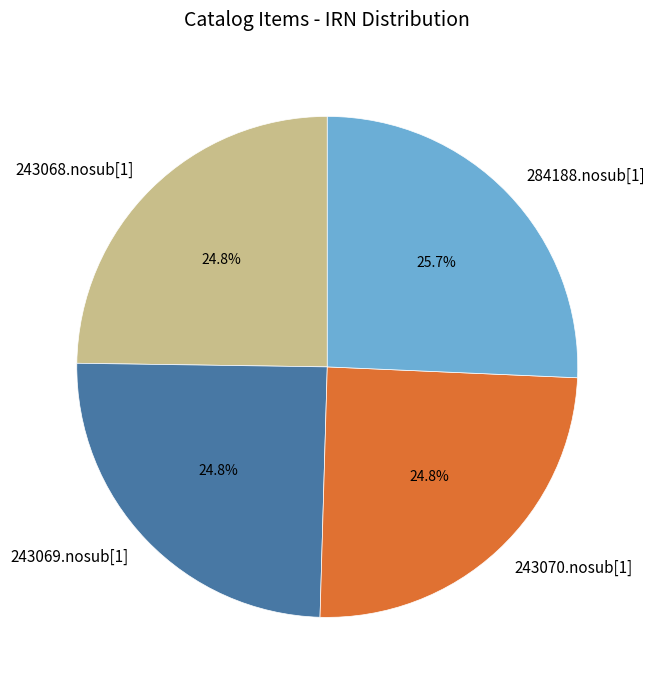

Which slice is the largest?

284188.nosub[1]